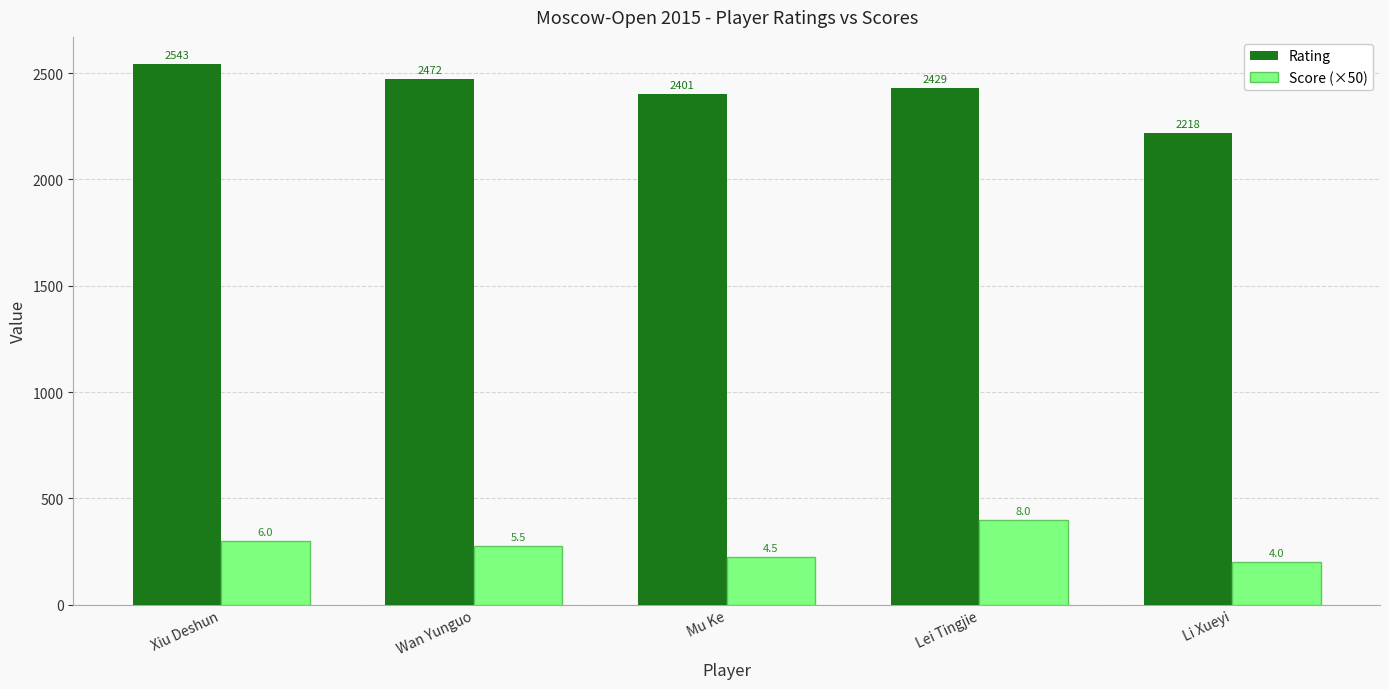

What is the difference between the Rating values at Xiu Deshun and Mu Ke?

142